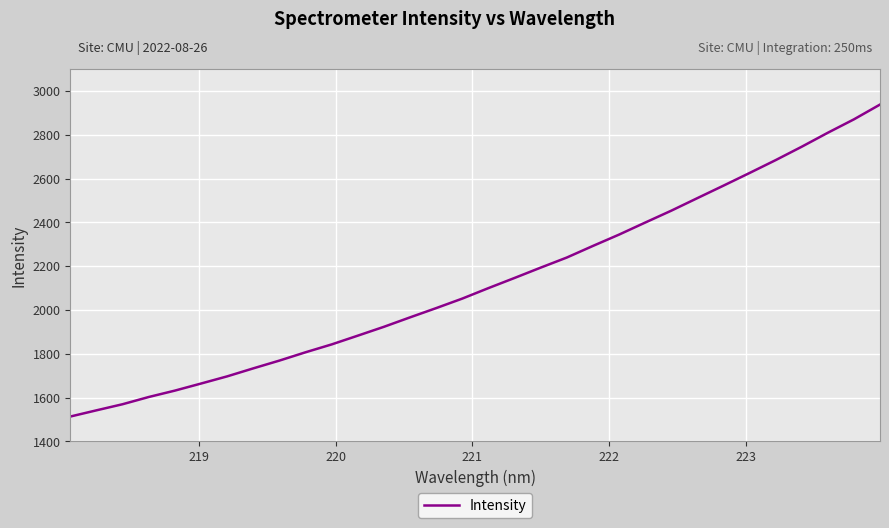

What is the difference between the maximum and minimum values?

1425.6